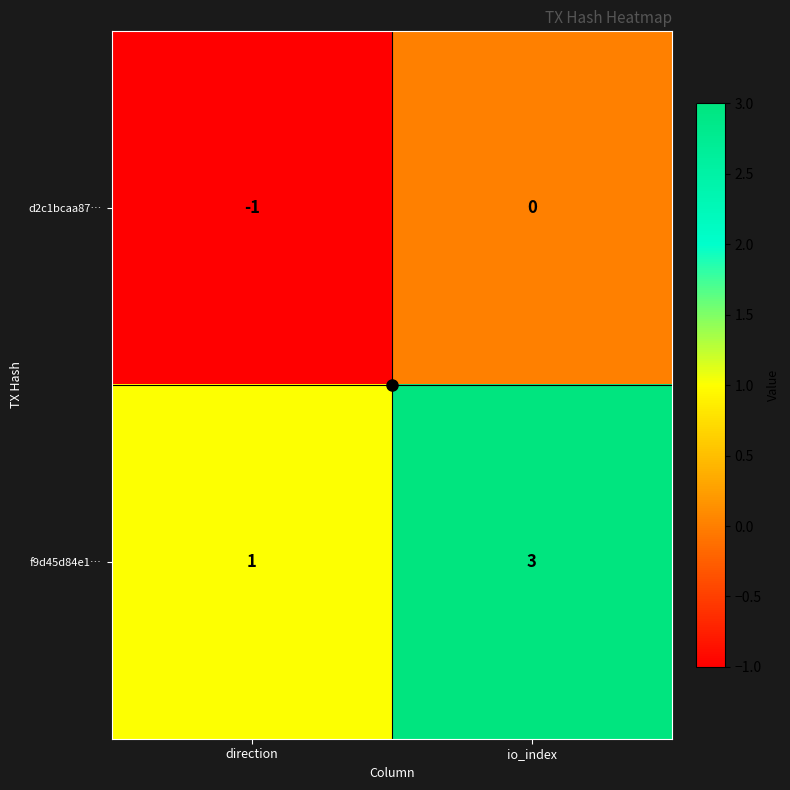

What is the total value across all series at io_index?

3